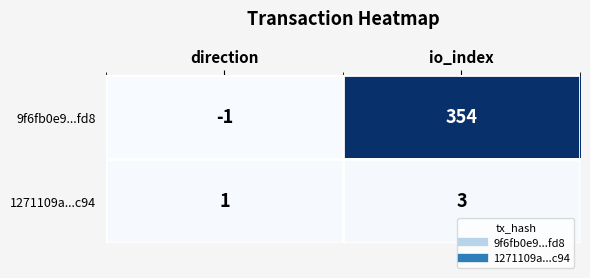

Where is 9f6fb0e9...fd8 nearest to the value 176?

direction